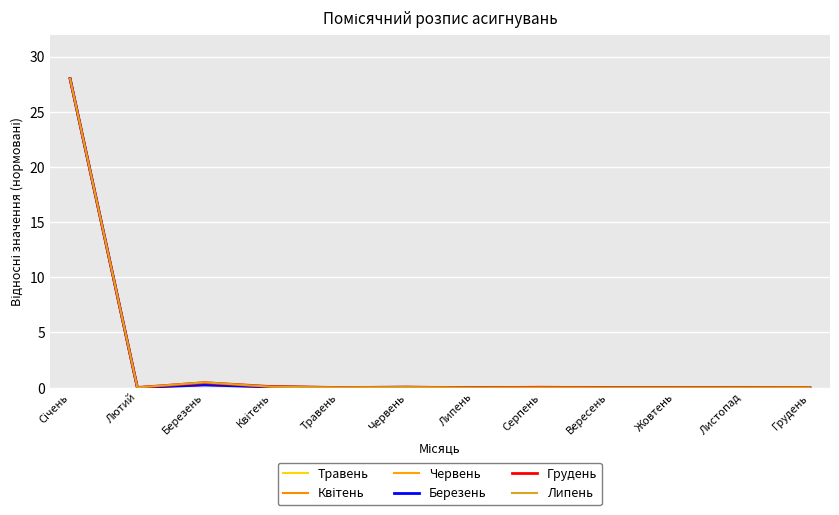

At which label does Грудень reach its minimum?

Липень